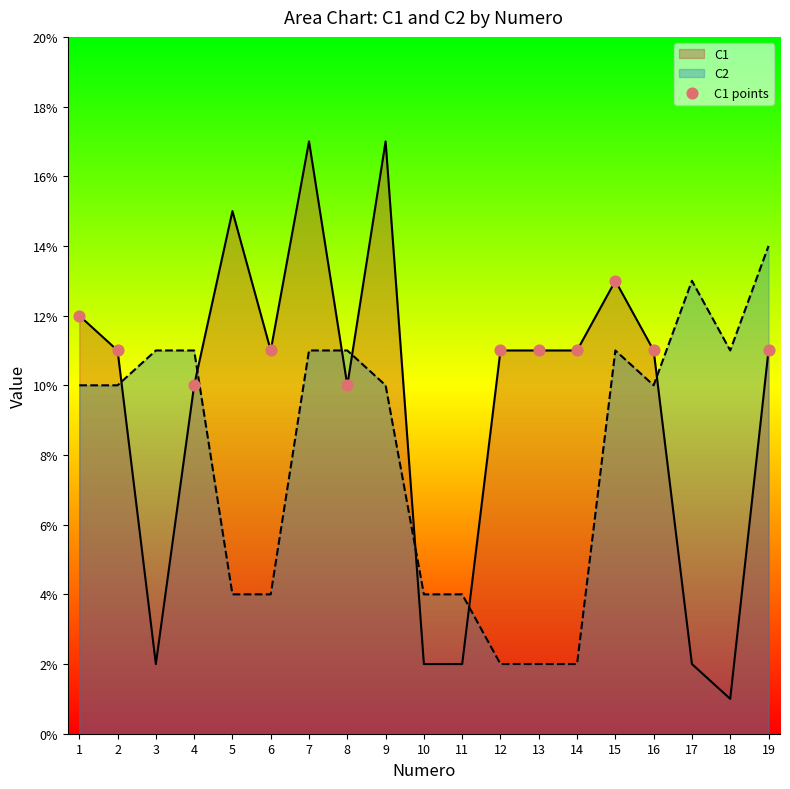

What is the spread (max minus min) of values at 7?

6